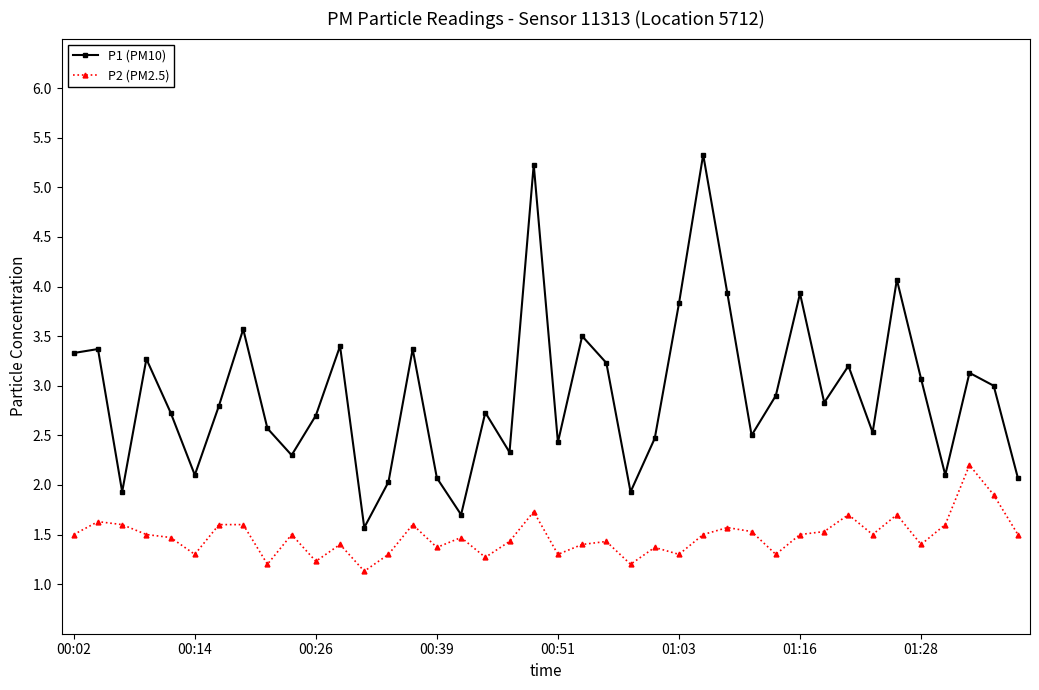

True or false: P2 (PM2.5) and P1 (PM10) intersect in this chart.

False